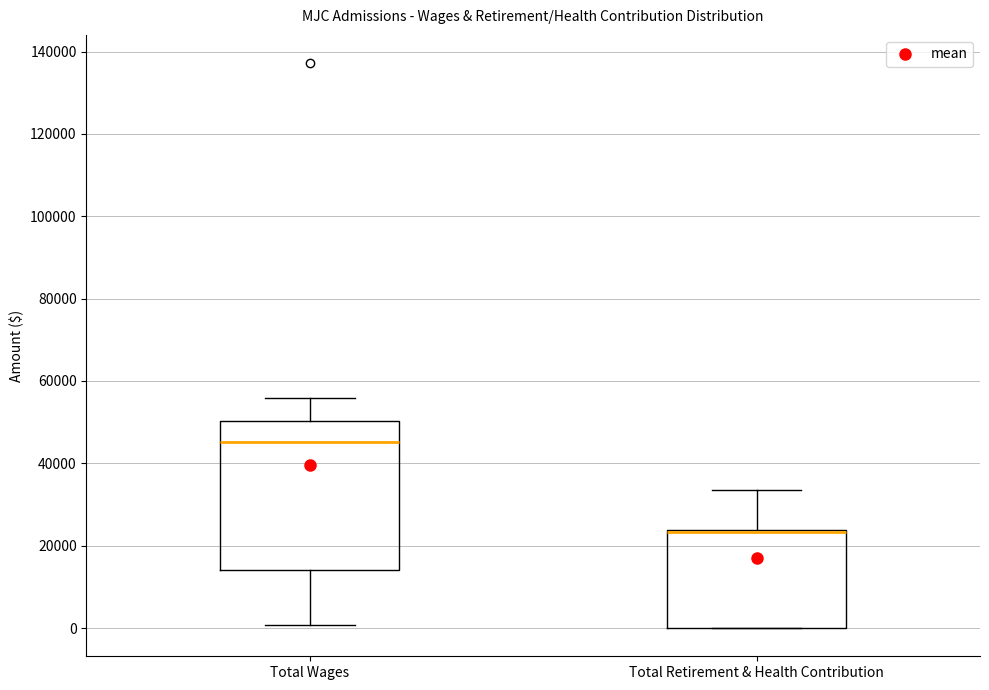

Where does the upper whisker of the box for Total Retirement & Health Contribution end on the y-axis? The values are not printed on the chart, so give them approximately, as read against the axis.

34000